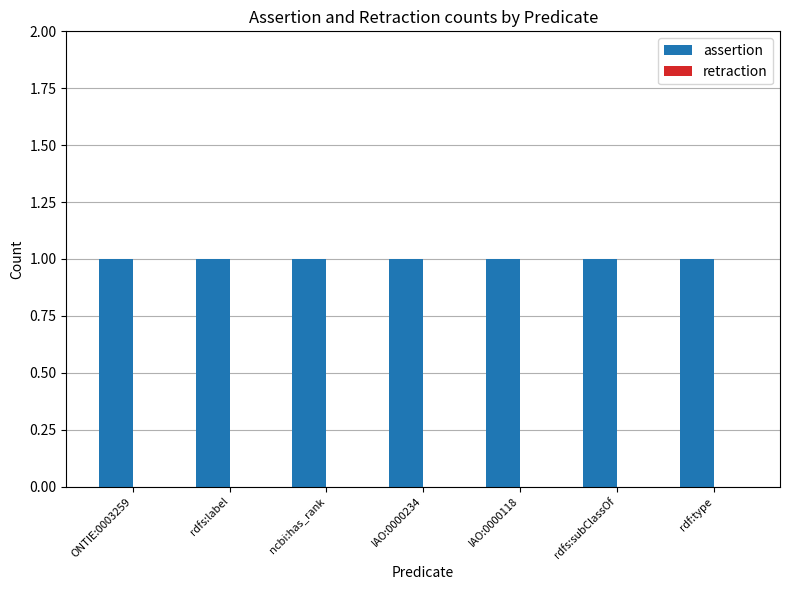

Are the bars grouped side by side (vs. stacked)?

Yes